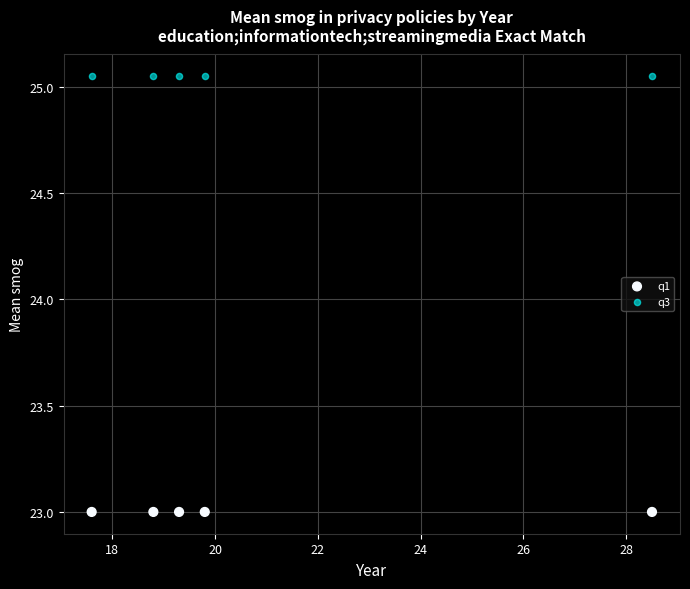

Which series reaches the minimum Y coordinate?

q1